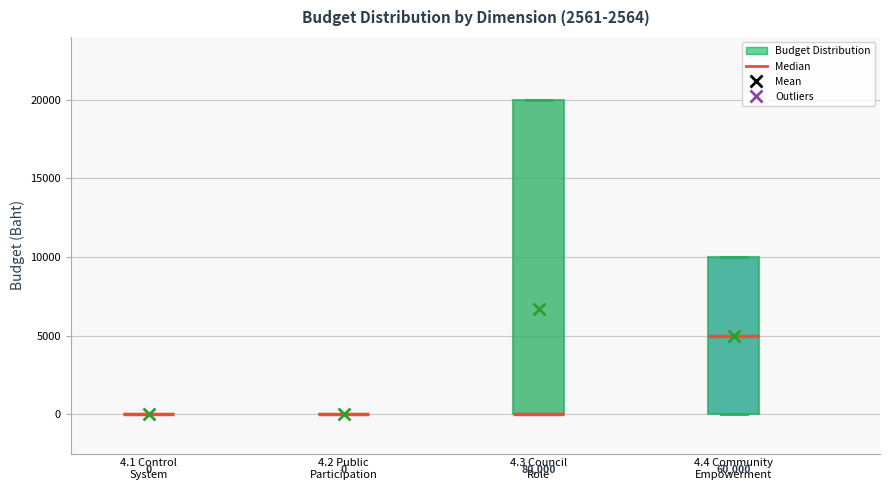

Comparing the boxes themselves (not the whiskers), which one is the tallest?

4.3 Council Role